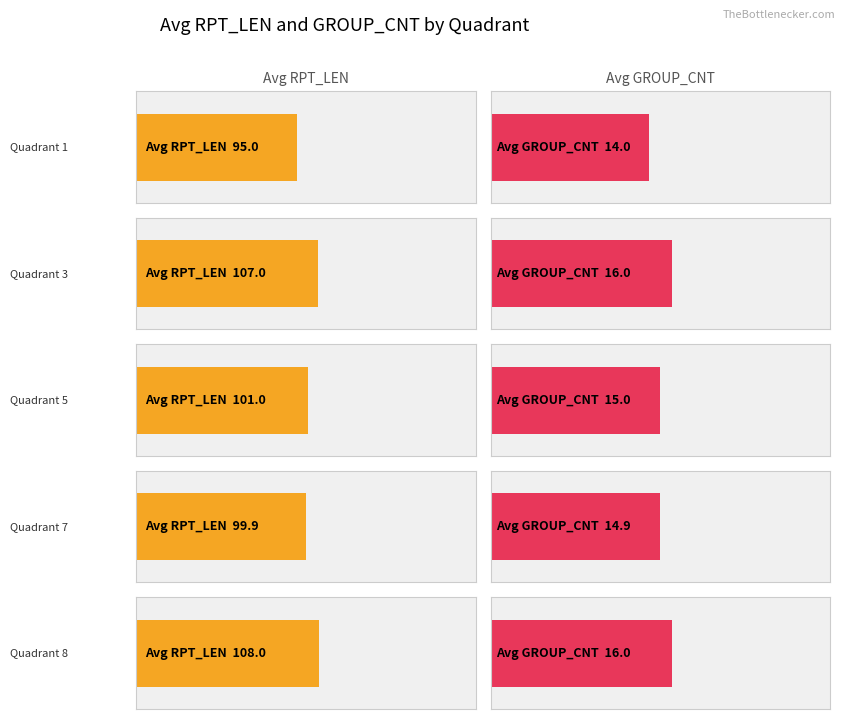

What is the value of the Average RPT_LEN bar at the 2nd from the left?

107